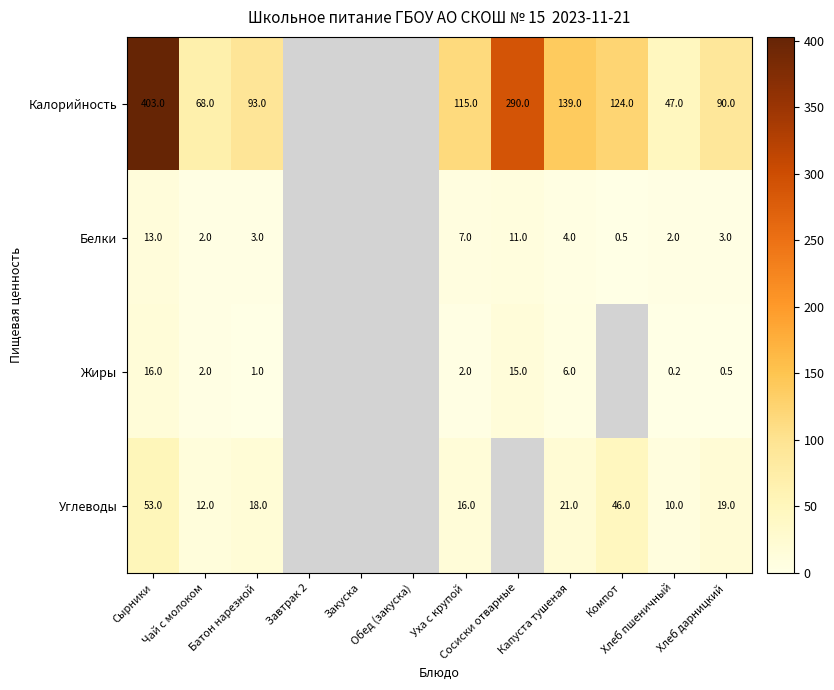

The value of Жиры at Батон нарезной is 1.0. True or false?

True